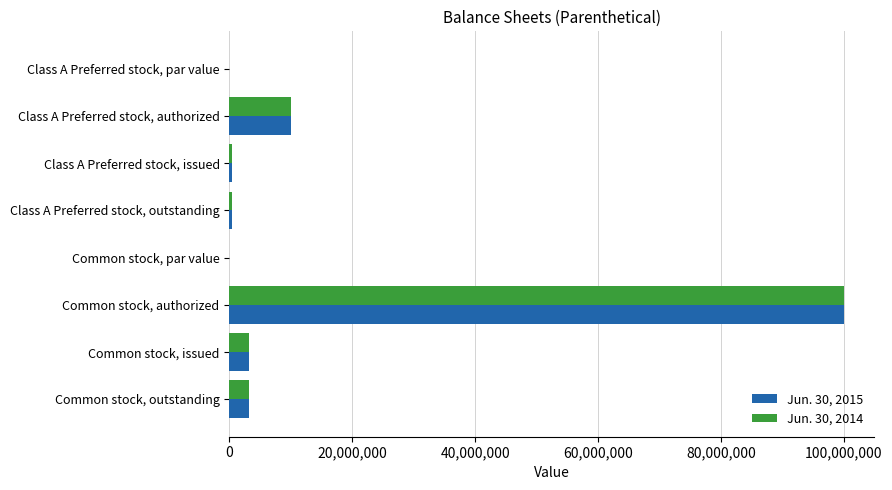

Which label corresponds to the largest value in the chart?

Common stock, authorized